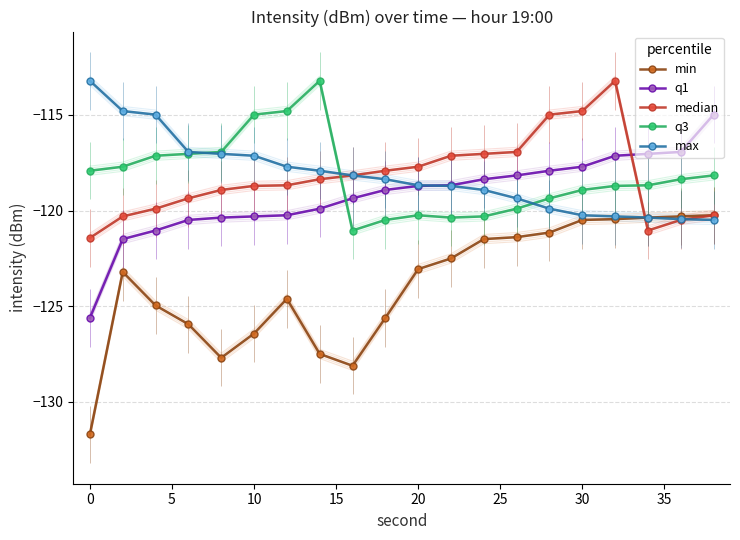

The value of max at 30 is -167.9. True or false?

False